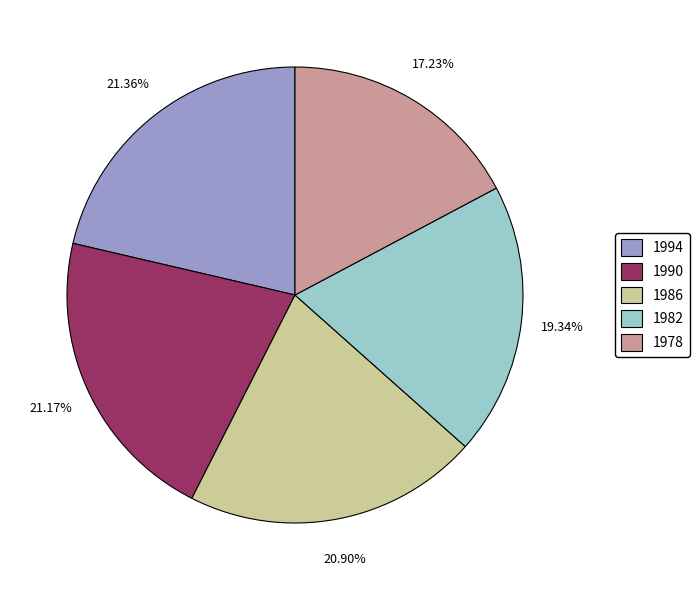

To the nearest percent, what is the combined percentage of 1982 and 1994?

41%